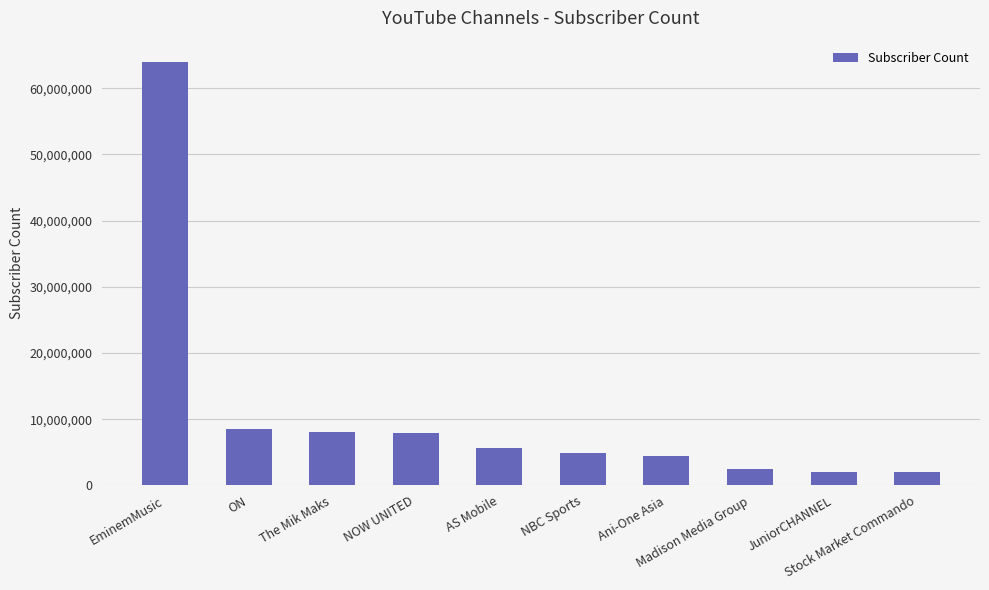

What is the difference between the values at AS Mobile and NBC Sports?

840000